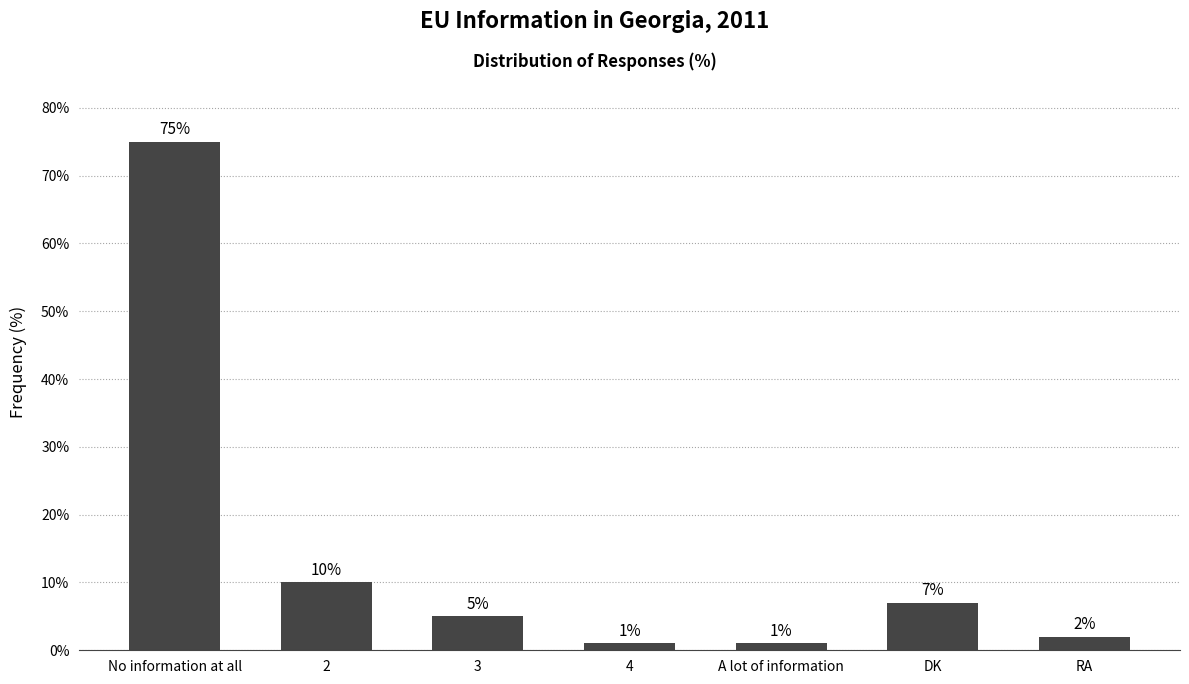

Between No information at all and 4, which is larger?

No information at all